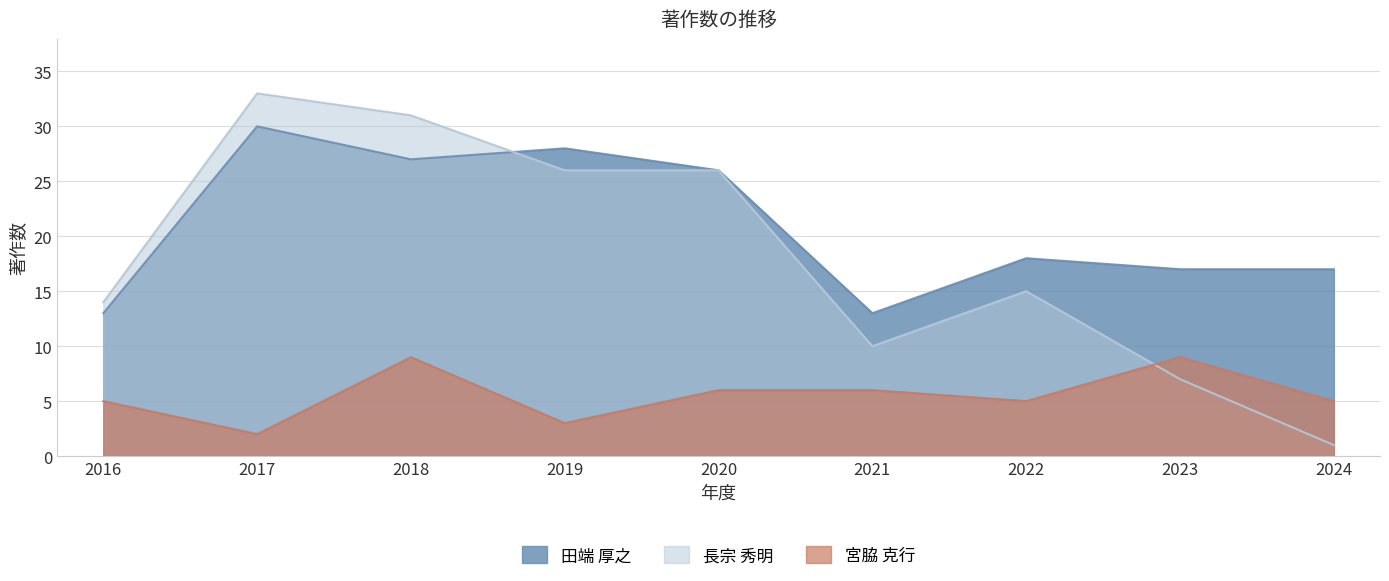

Rank the series by their average value, from lowest to highest.

宮脇 克行, 長宗 秀明, 田端 厚之